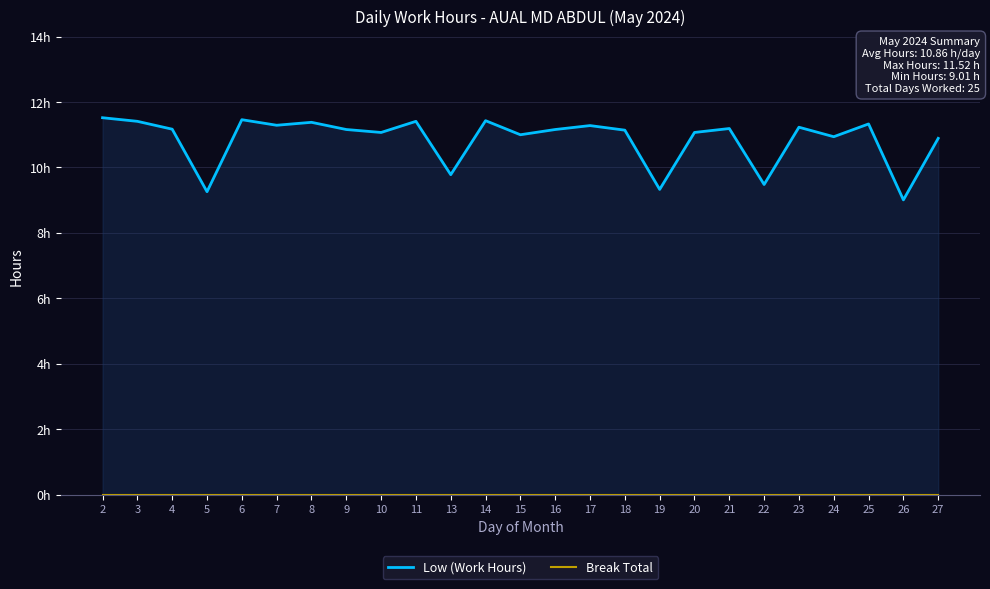

Count the number of categories in the chart.

25